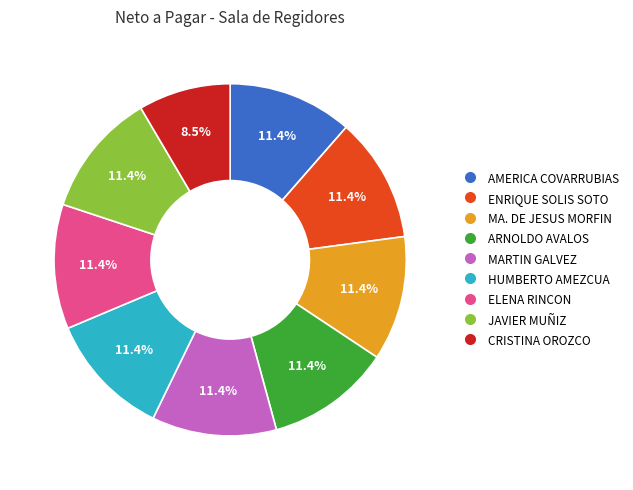

Is there a majority slice in this chart?

No